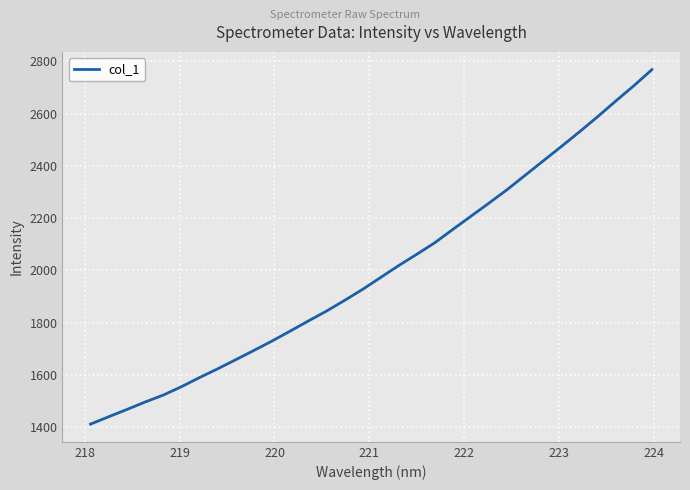

What is the difference between the maximum and minimum values?

1356.9